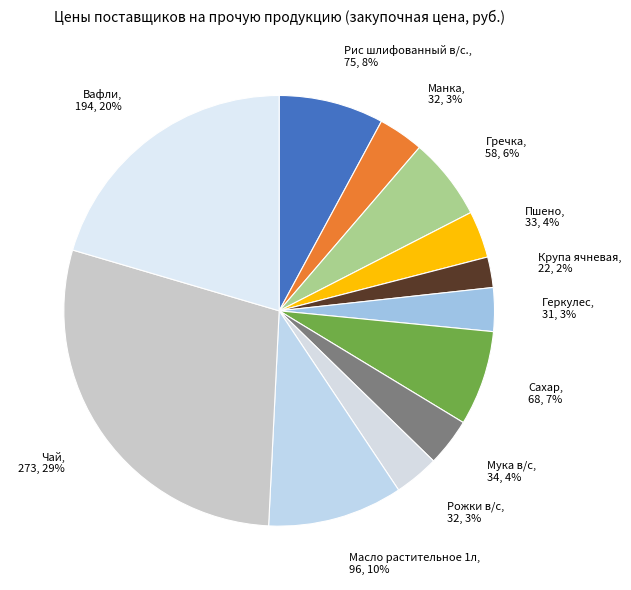

Is it true that Пшено is 4% of the pie?

True